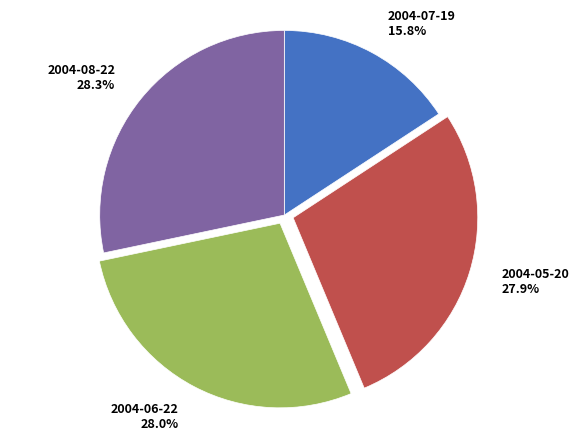

Between 2004-07-19 and 2004-06-22, which is larger?

2004-06-22